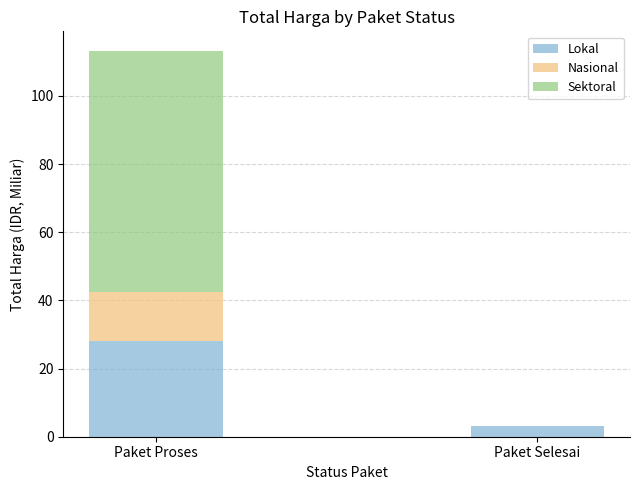

What is the highest value of the Lokal series?

28.0